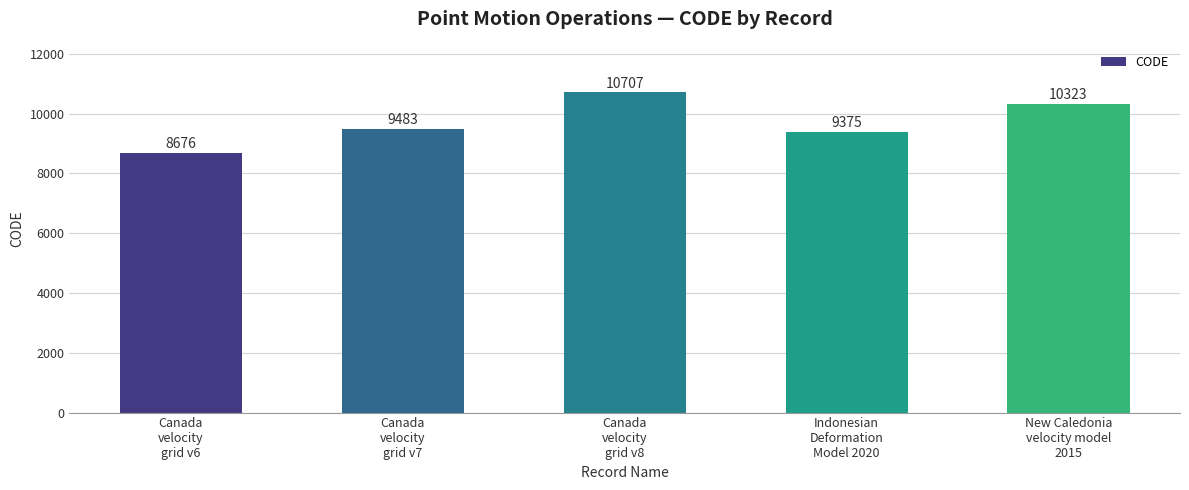

Reading left to right, what are all the values shown in this chart?

8676	9483	10707	9375	10323